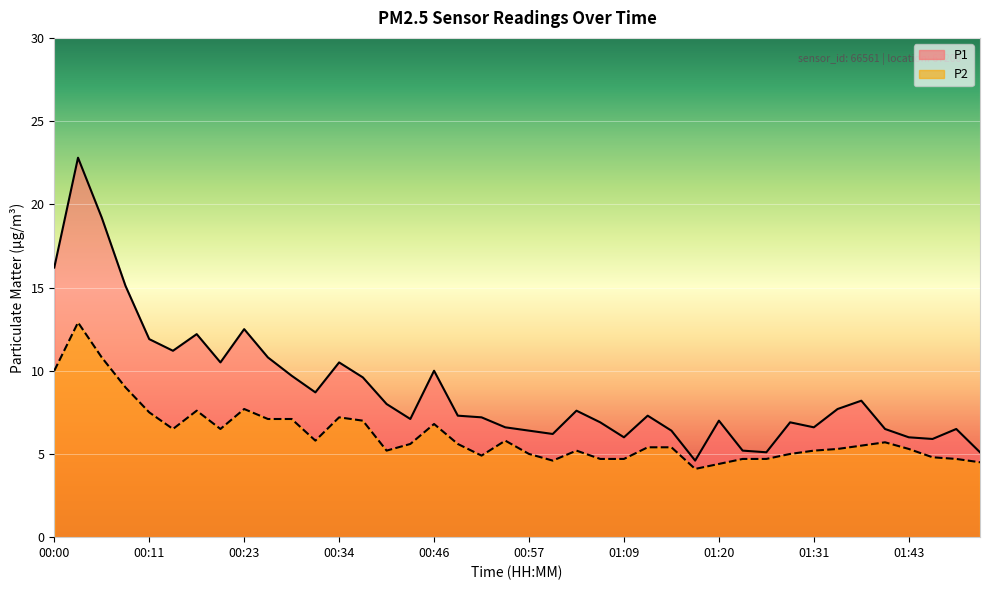

Where is P1 nearest to the value 13?

00:23